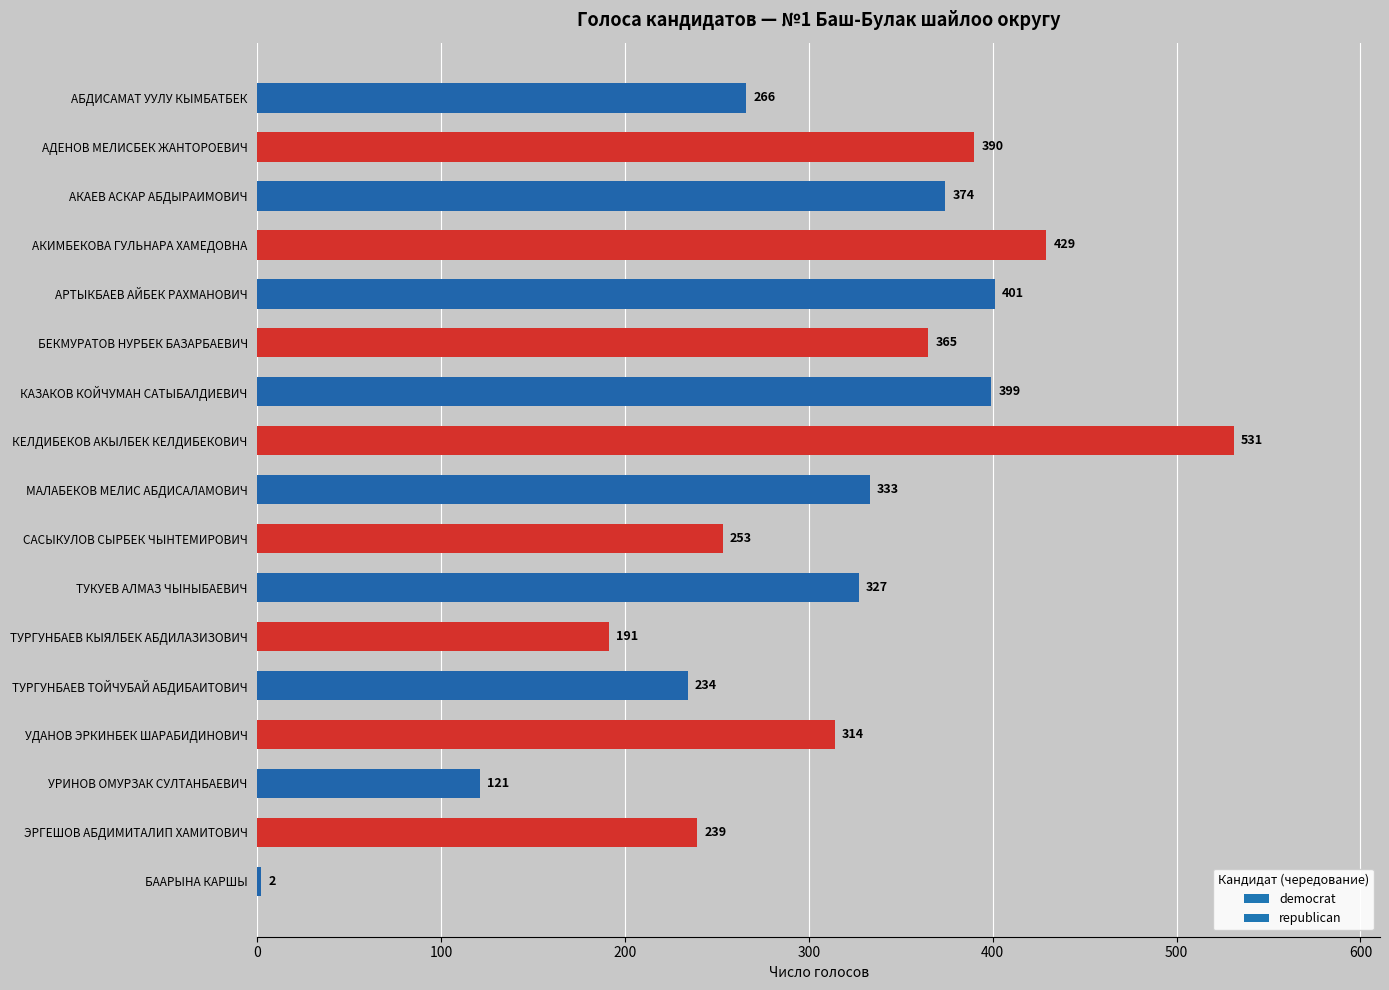

Which has a higher value, САСЫКУЛОВ СЫРБЕК ЧЫНТЕМИРОВИЧ or МАЛАБЕКОВ МЕЛИС АБДИСАЛАМОВИЧ?

МАЛАБЕКОВ МЕЛИС АБДИСАЛАМОВИЧ